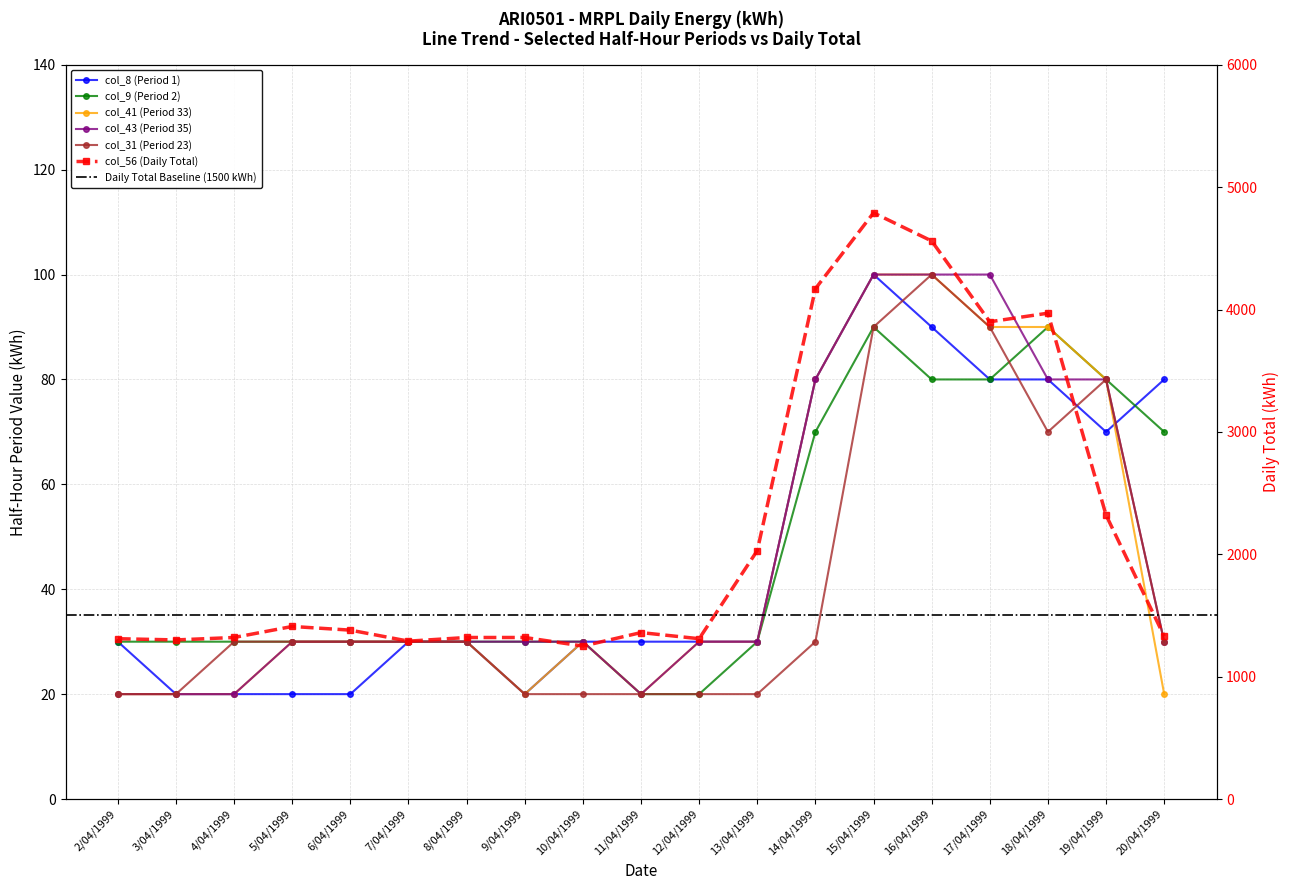

What is the difference between the highest and lowest values at 19/04/1999?

2250